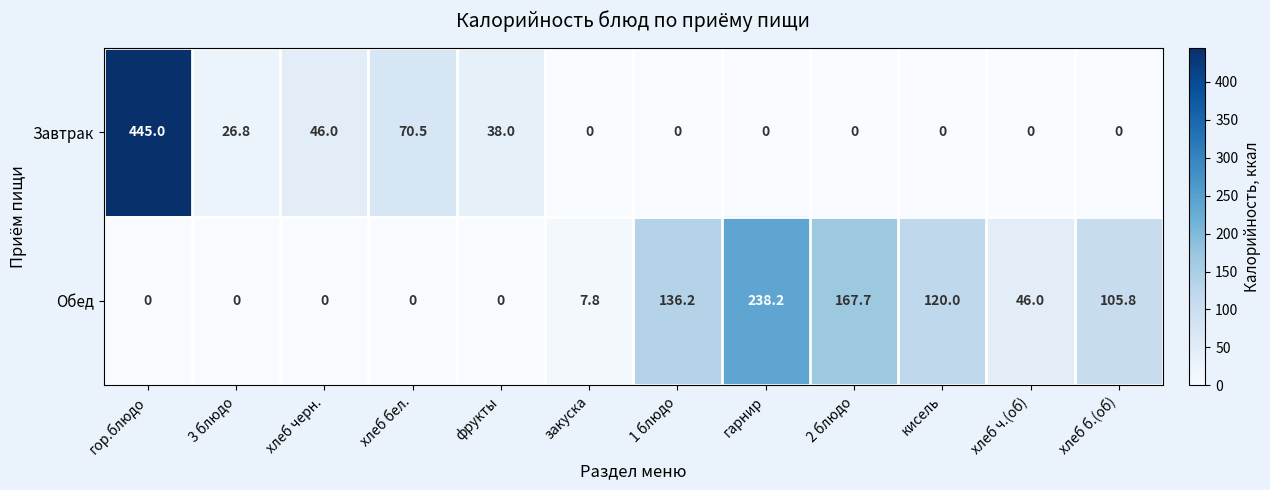

Where does the Обед series first go above 46?

1 блюдо